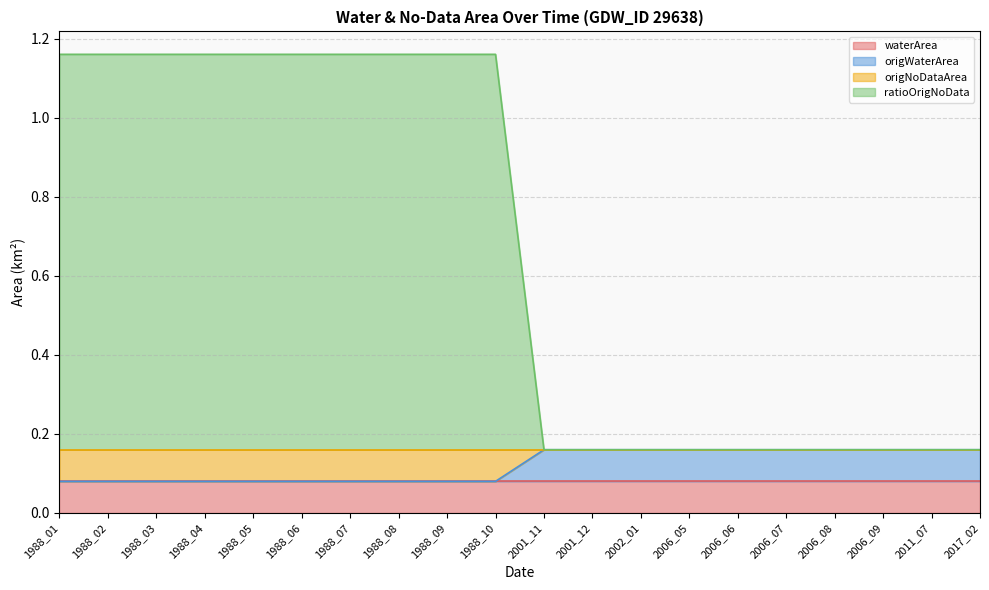

What is the value of the origWaterArea point at the 11th from the left?

0.2